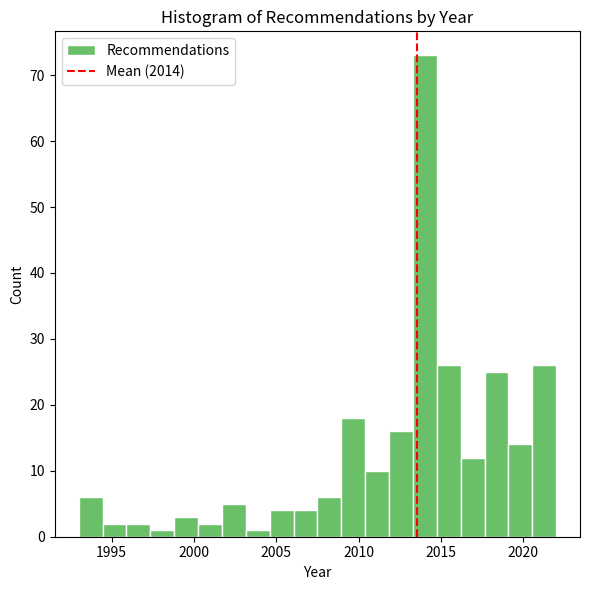

Read against the x-axis, roughly where is the centre of the tallest bar?

2014.0